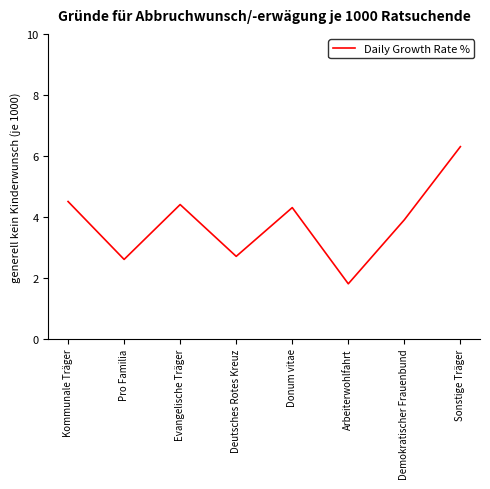

List the labels in order of value, largest first.

Sonstige Träger, Kommunale Träger, Evangelische Träger, Donum vitae, Demokratischer Frauenbund, Deutsches Rotes Kreuz, Pro Familia, Arbeiterwohlfahrt